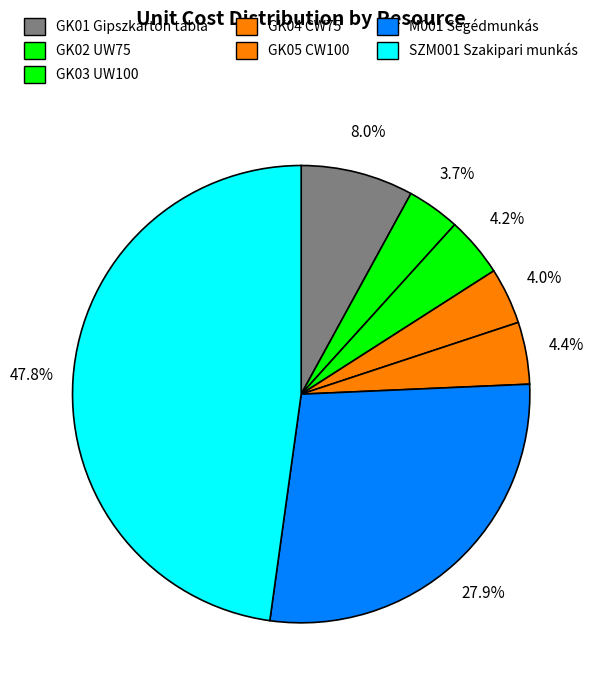

How many segments does this pie chart have?

7